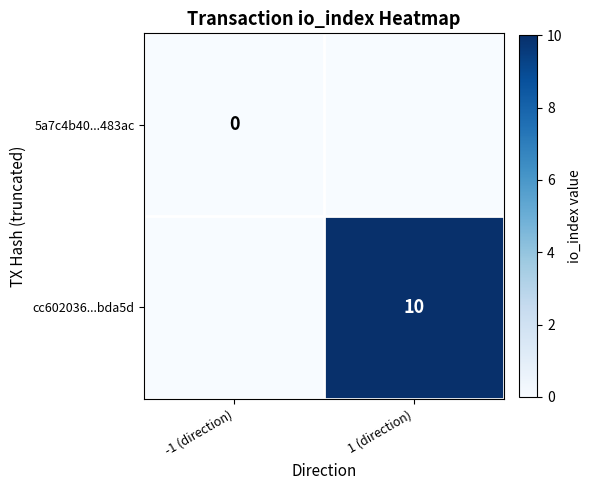

True or false: cc602036...bda5d has a value of 6 at 1 (direction).

False